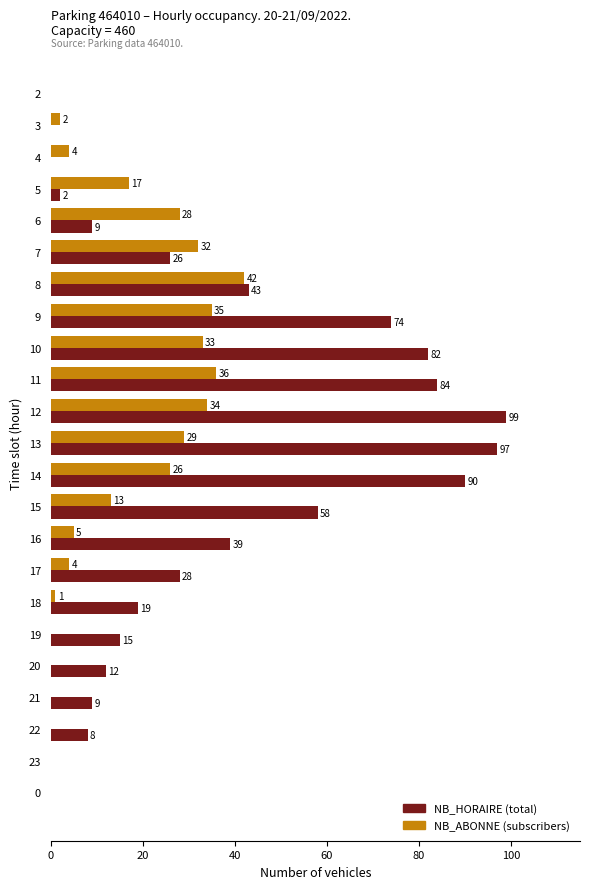

At which category does the chart reach its peak across all series?

12